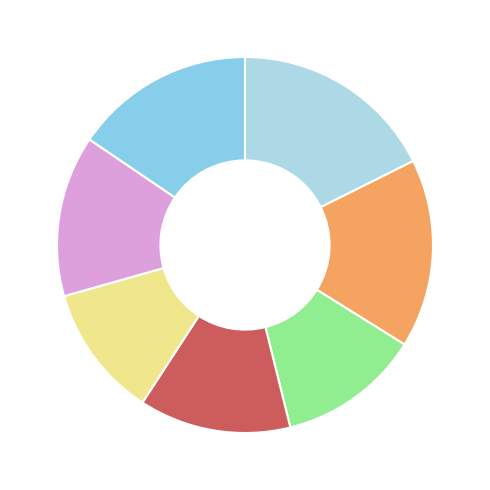

Which category has the biggest portion of the pie?

2017-04-17